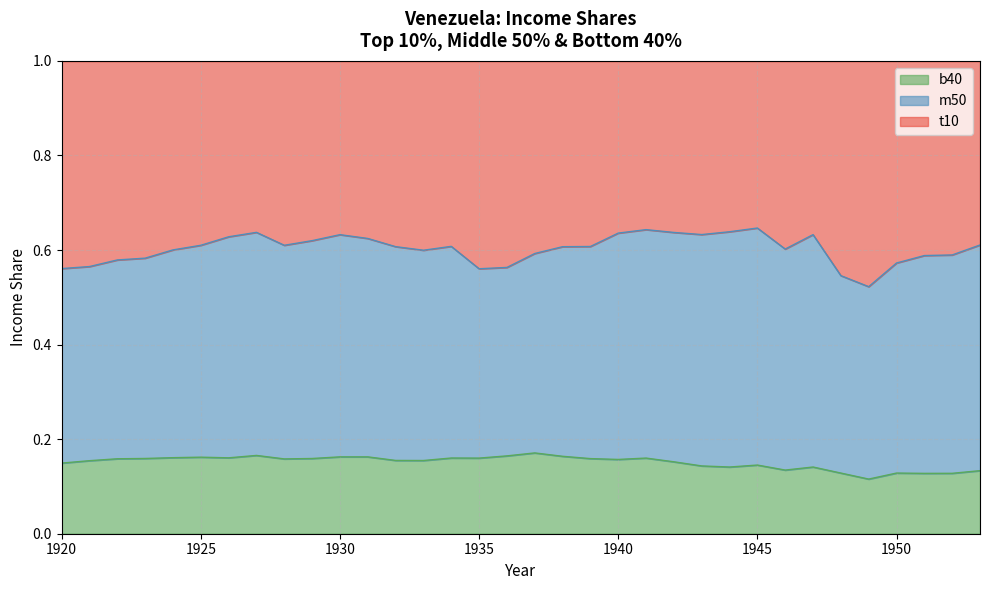

At which category is the sum across all series the highest?

1941